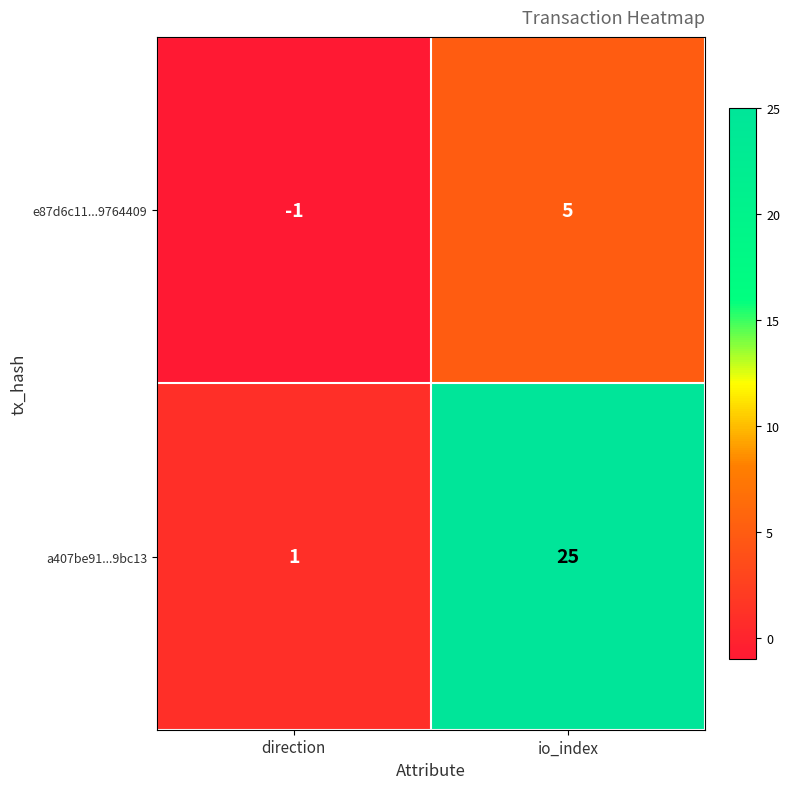

Where is e87d6c11...9764409 nearest to the value 2?

direction